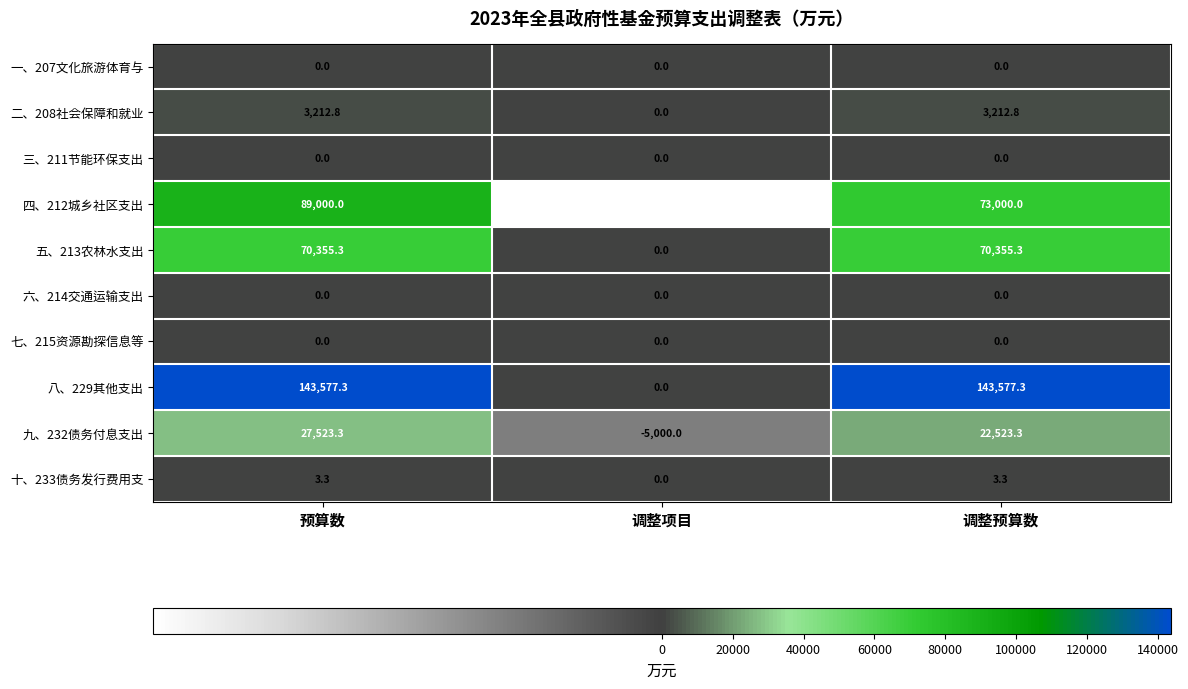

Which series has the largest range (max minus min)?

八、229其他支出